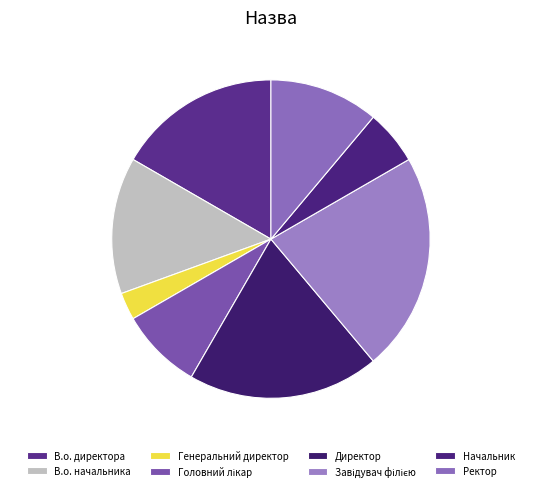

What percentage is NOT represented by Головний лікар?

91.7%